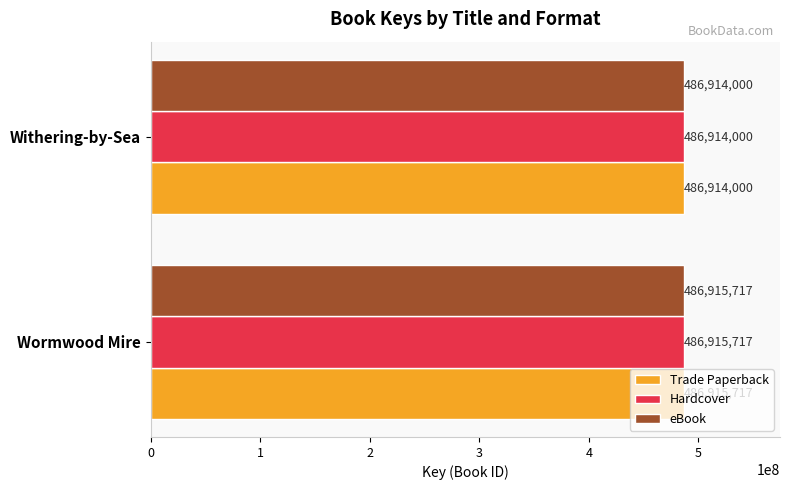

What is the total value across all series at Wormwood Mire?

1460747151